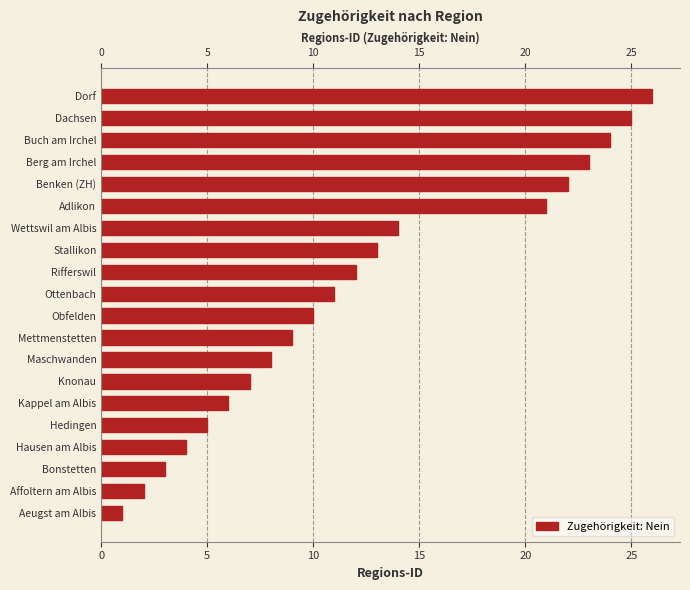

What is the average value?

12